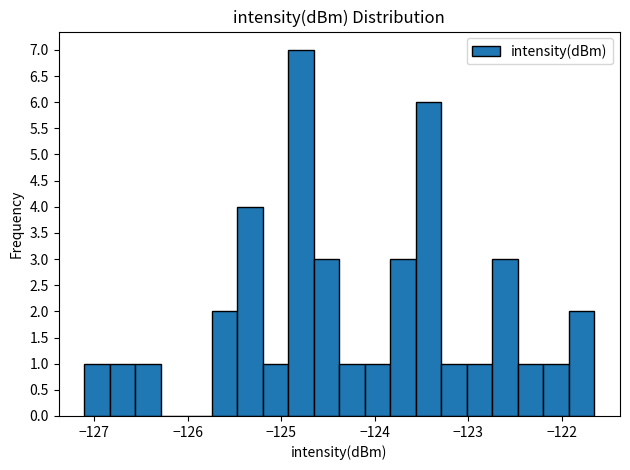

Around what value on the x-axis is the tallest bar? Give the approximate position of its centre, as read against the axis.

-124.8